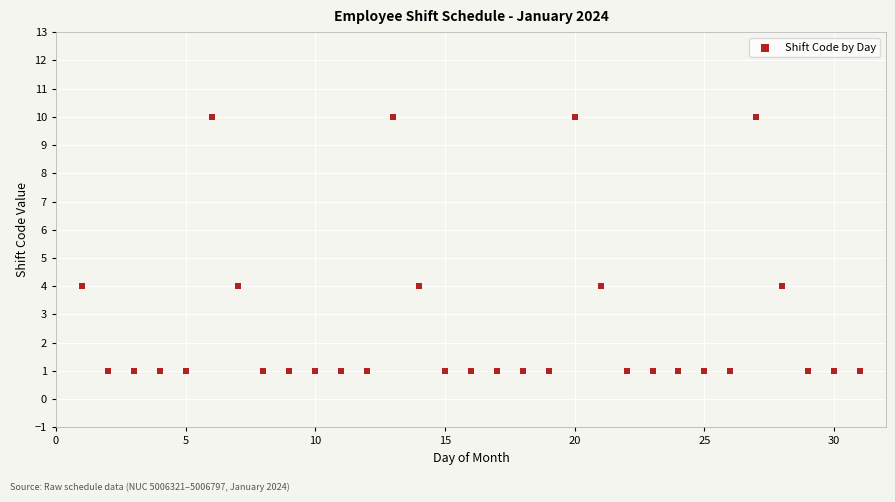

What is the range of X values (max minus min)?

30